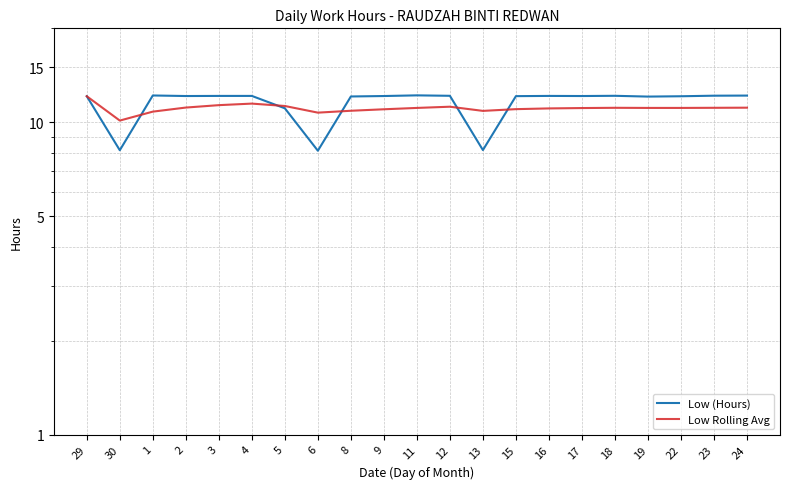

Is it true that Low (Hours) equals 6.1 at 5?

False